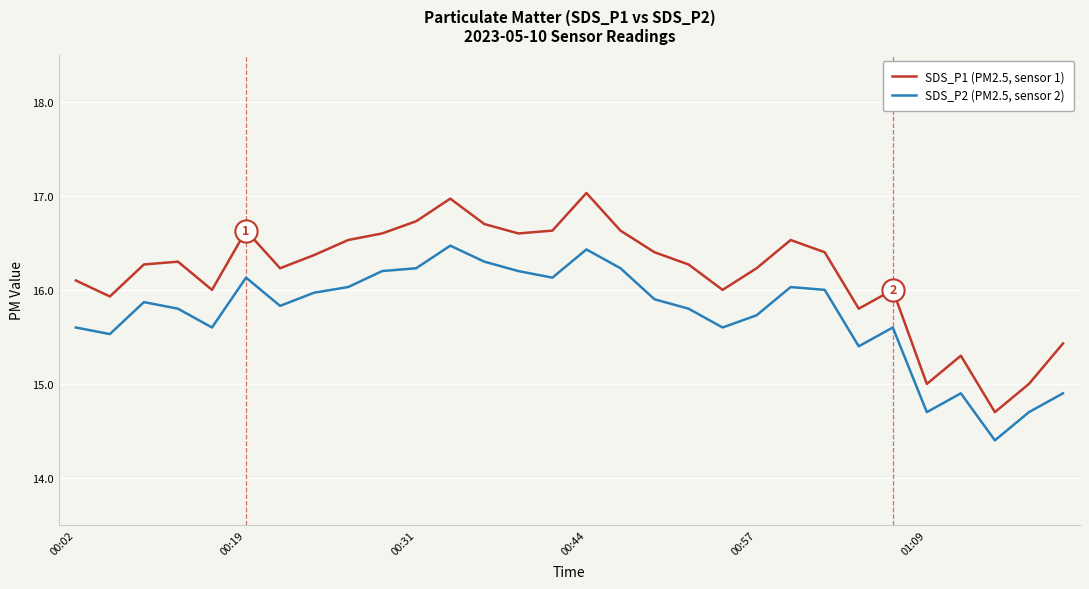

True or false: SDS_P2 (PM2.5, sensor 2) and SDS_P1 (PM2.5, sensor 1) cross at least once.

False